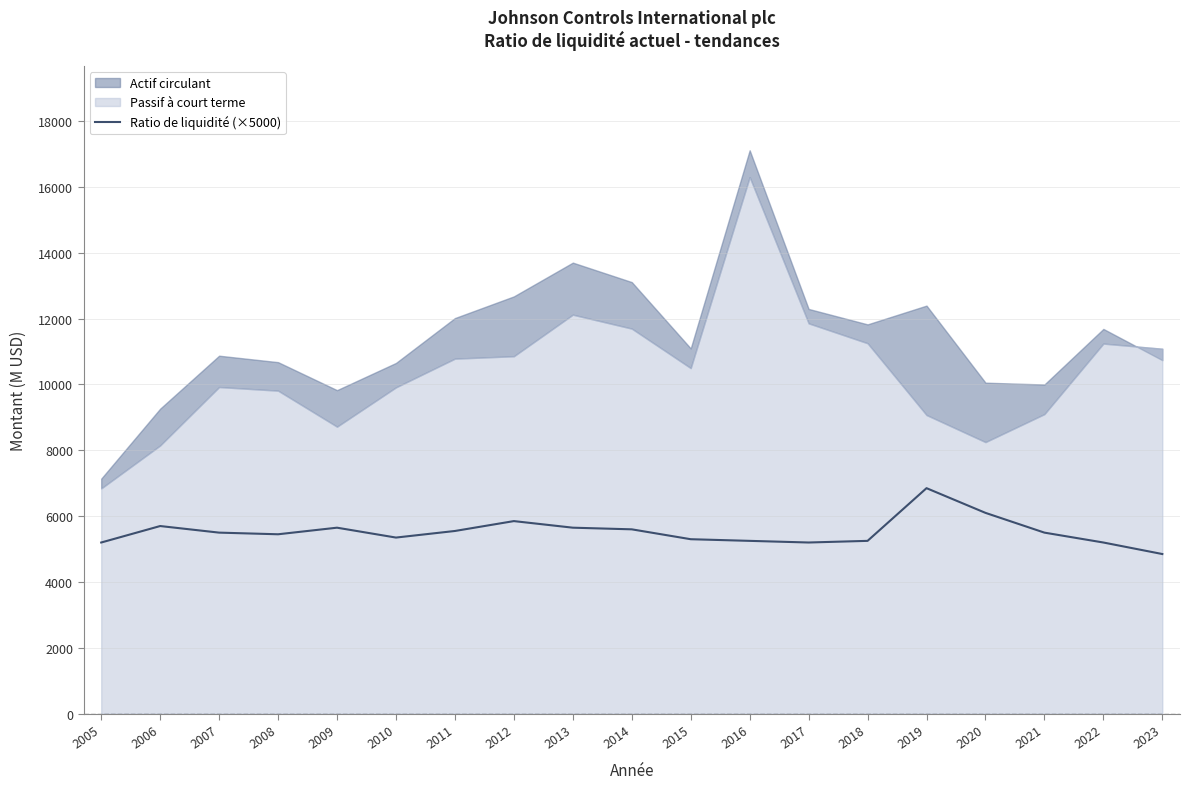

Read the value at 2018.

5250.0